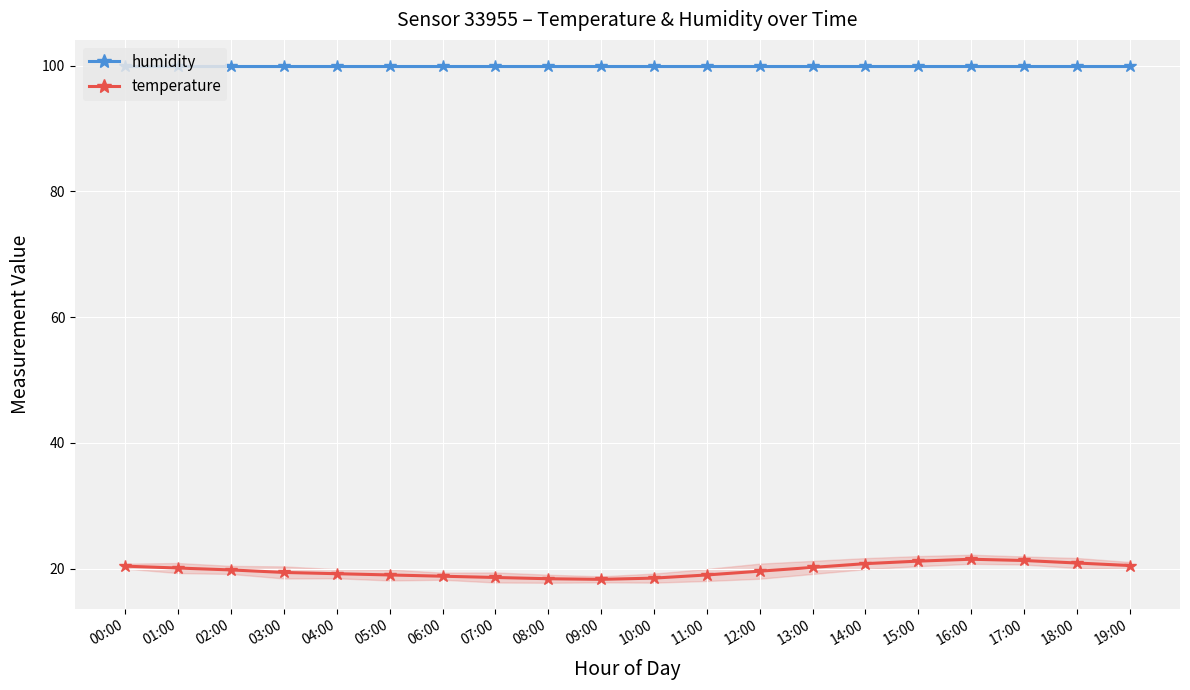

Reading left to right, transcribe all the data shown in this chart.

humidity: 99.9	99.9	99.9	99.9	99.9	99.9	99.9	99.9	99.9	99.9	99.9	99.9	99.9	99.9	99.9	99.9	99.9	99.9	99.9	99.9
temperature: 20.4	20.1	19.8	19.4	19.2	19.0	18.8	18.6	18.4	18.3	18.5	19.0	19.6	20.2	20.8	21.2	21.5	21.3	20.9	20.5